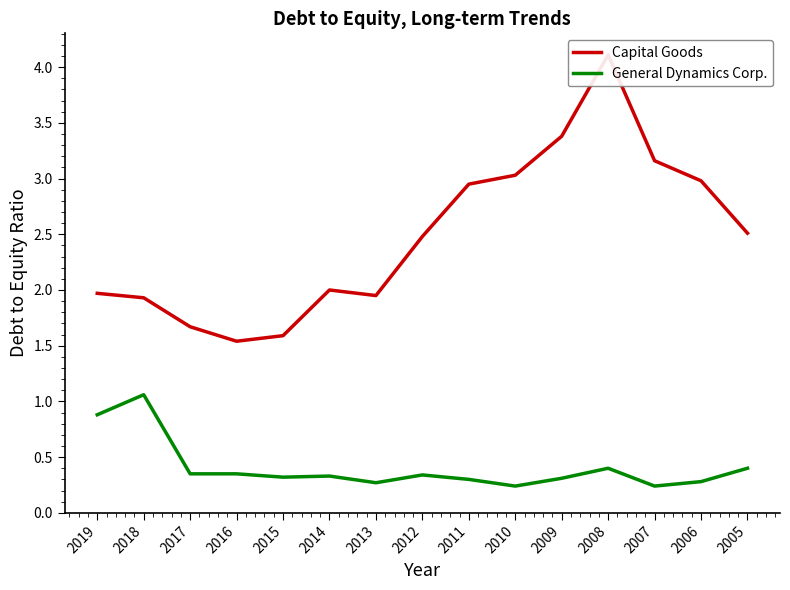

What value does the Capital Goods series have at 2011?

3.0